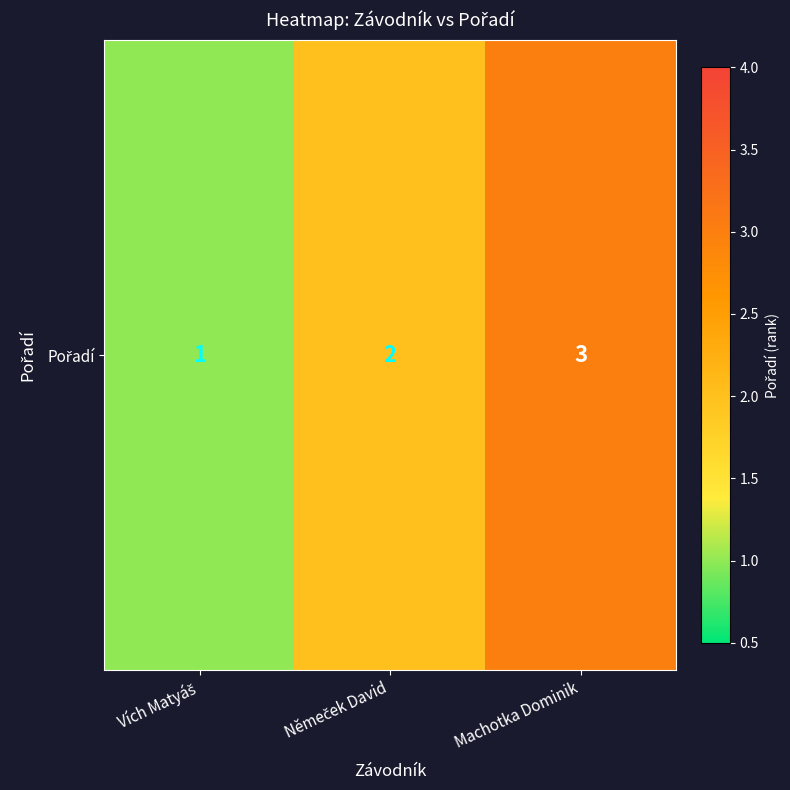

True or false: the data shows 1 at Vích Matyáš.

False